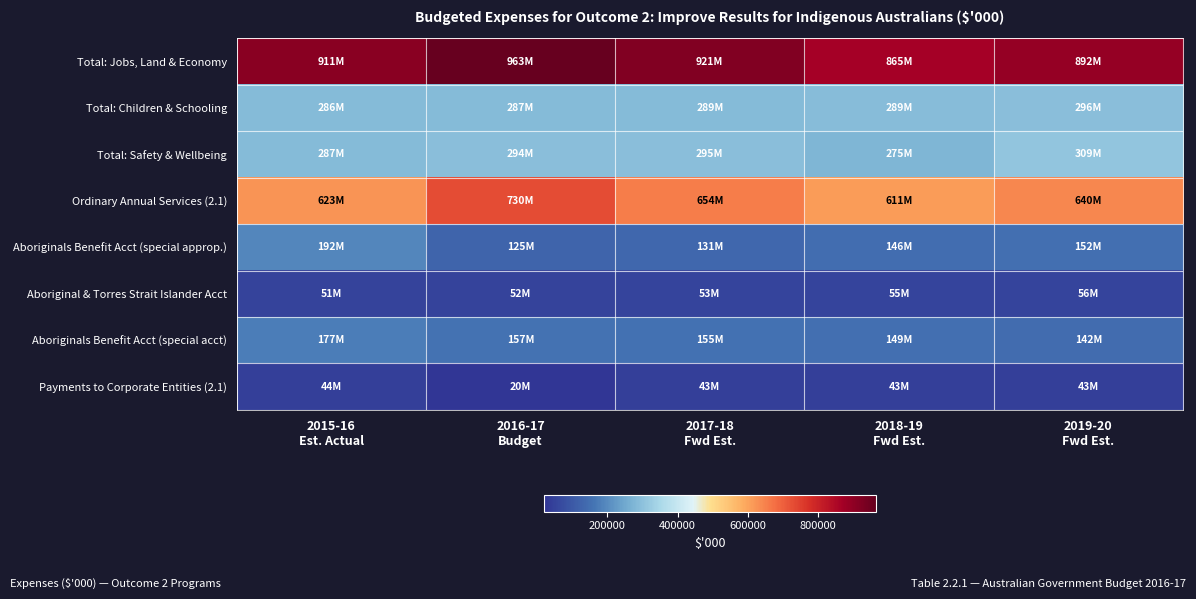

At how many categories does at least one series exceed 873299?

4